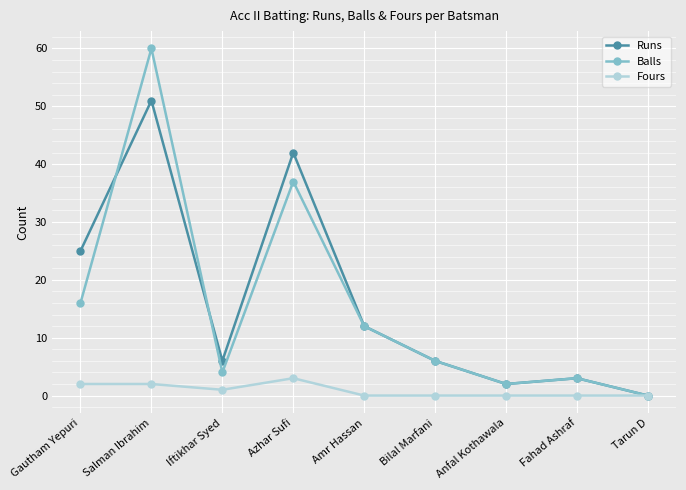

Where is Balls nearest to the value 30?

Azhar Sufi